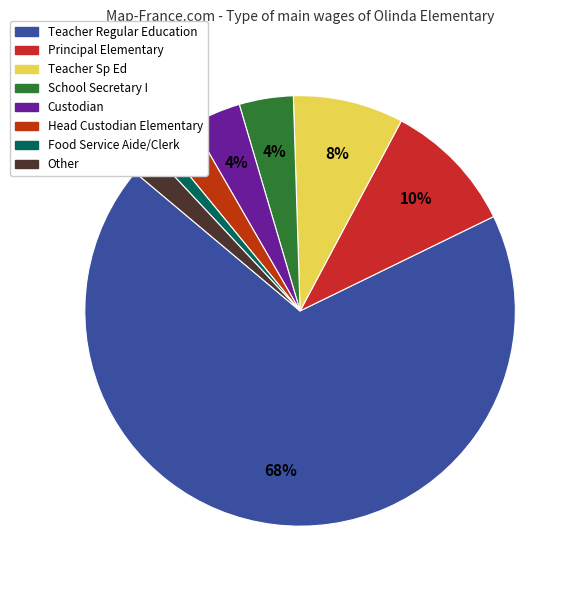

What is the largest slice in the pie chart?

Teacher Regular Education